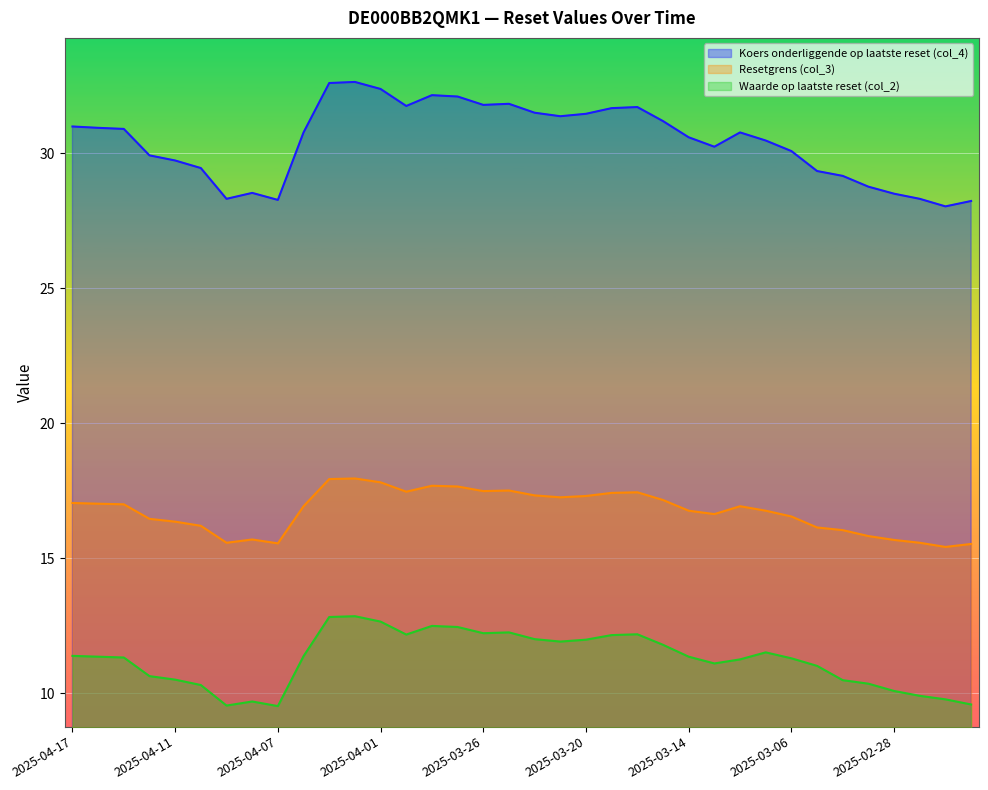

What is the label of the 13th point from the left?

2025-04-01